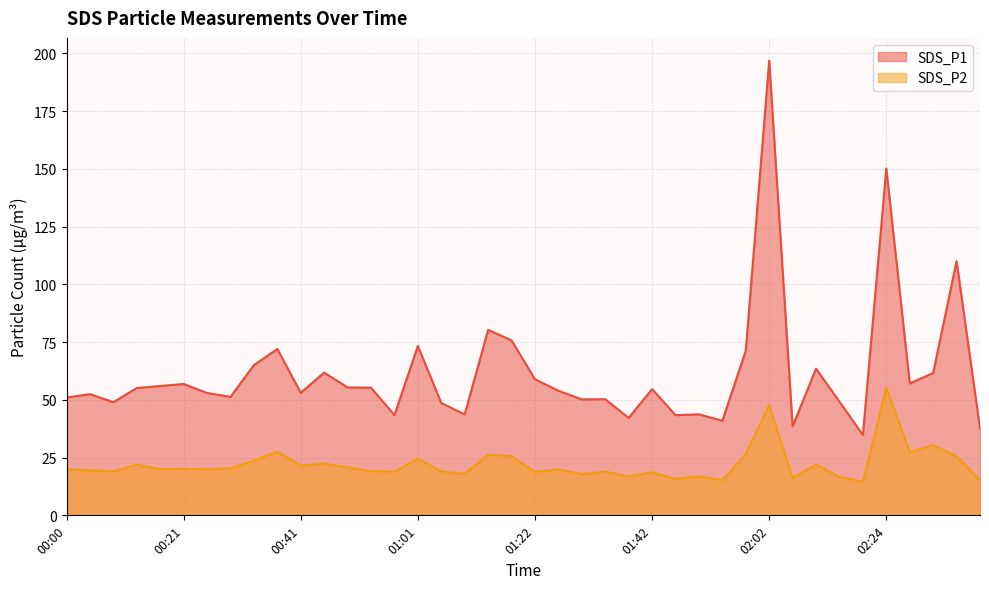

Which label corresponds to the smallest value in the chart?

02:20